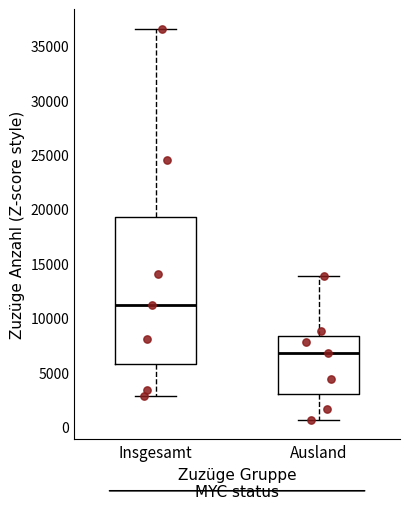

Which box has the highest median line?

Insgesamt